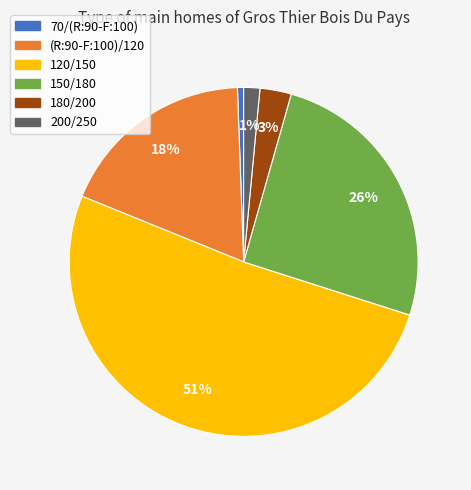

To the nearest percent, what is the average slice percentage?

17%